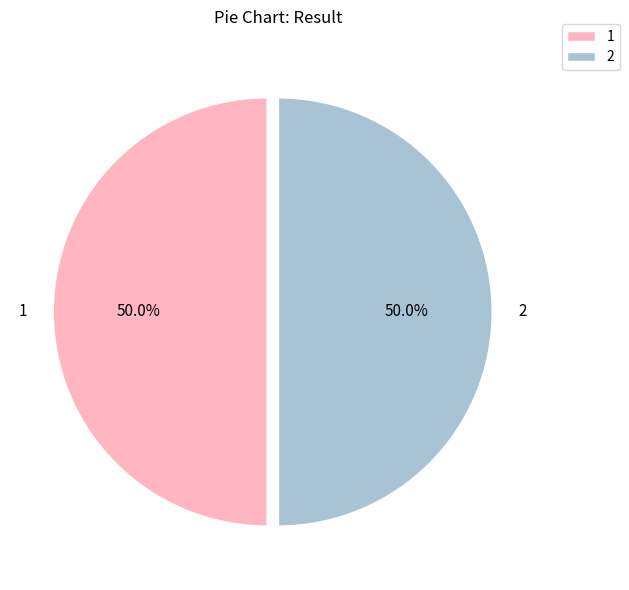

How many slices are in this pie chart?

2